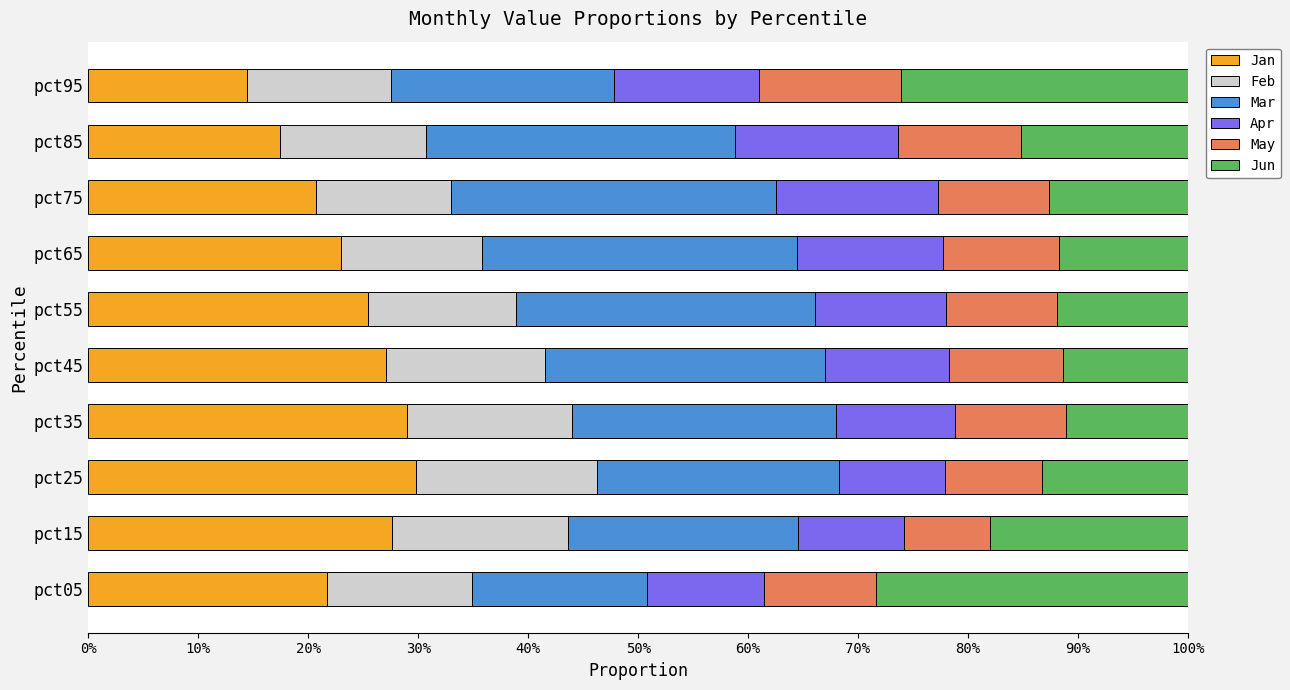

What is the value of the Mar bar at the 3rd from the left?

0.2